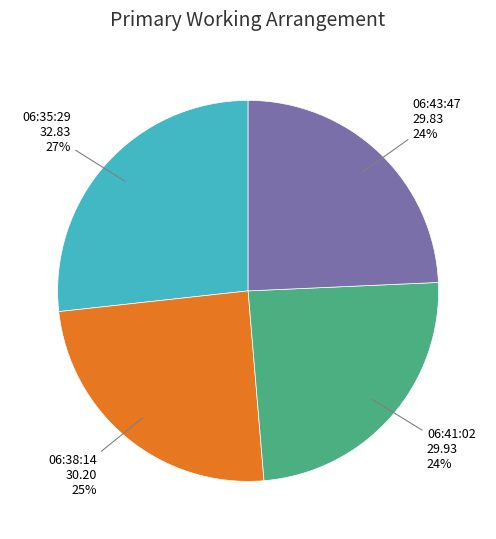

What is the ratio of the value at 06:35:29 32.83 to the value at 06:41:02 29.93?

1.1